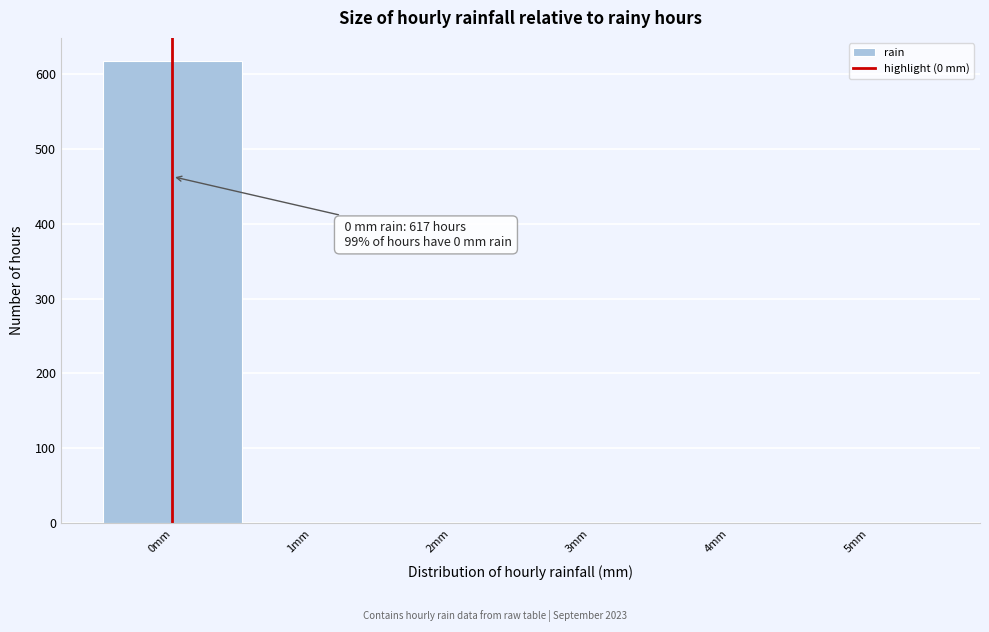

Over which range of the x-axis is the bar tallest?

-0.5 to 0.5